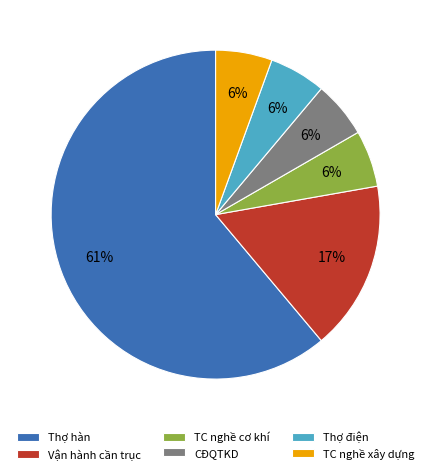

What is the ratio of the value at TC nghề xây dựng to the value at CĐQTKD?

1.0